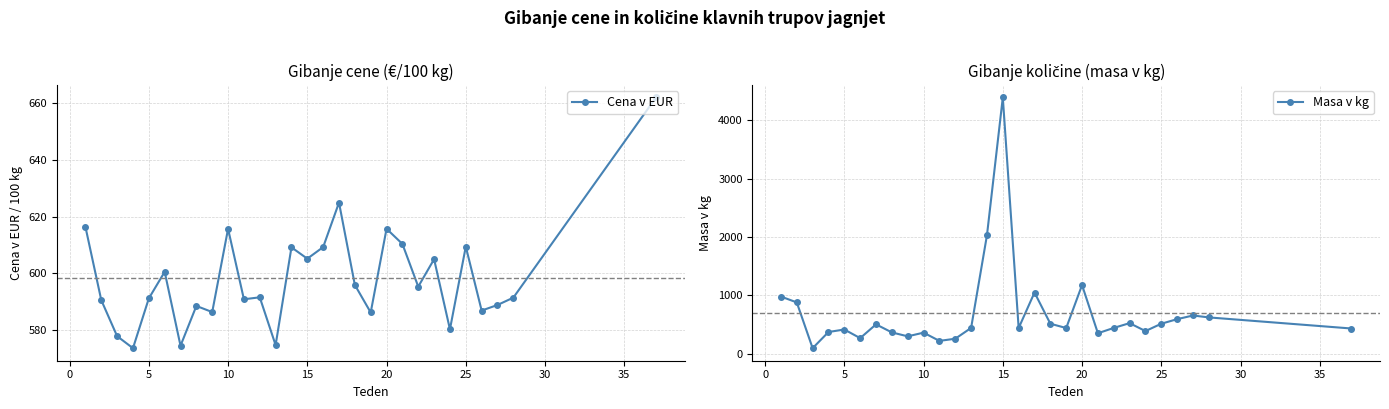

The value of Cena v EUR at 15 is 883.8. True or false?

False